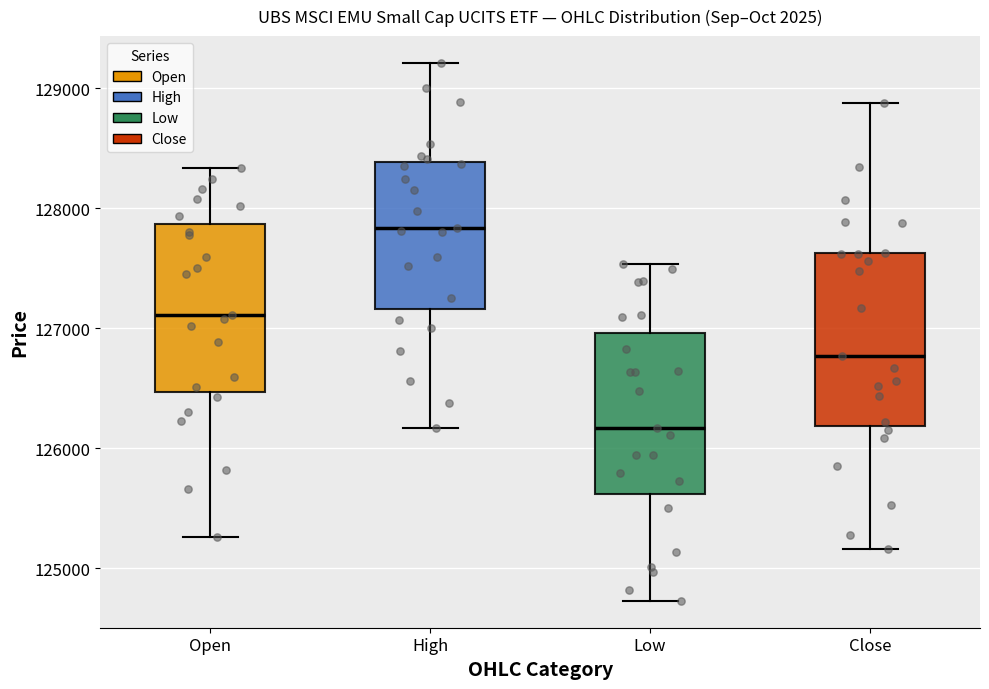

Reading left to right, transcribe this box plot: for each box, give where its median line is, the range the box spans, and where its two whiskers end, as read against the y-axis. The values are not printed on the chart, so give them approximately, as read against the axis.

Open: median 127100, box 126500 to 127900, whiskers 125300 to 128300
High: median 127800, box 127200 to 128400, whiskers 126200 to 129200
Low: median 126200, box 125600 to 127000, whiskers 124700 to 127500
Close: median 126800, box 126200 to 127600, whiskers 125200 to 128900